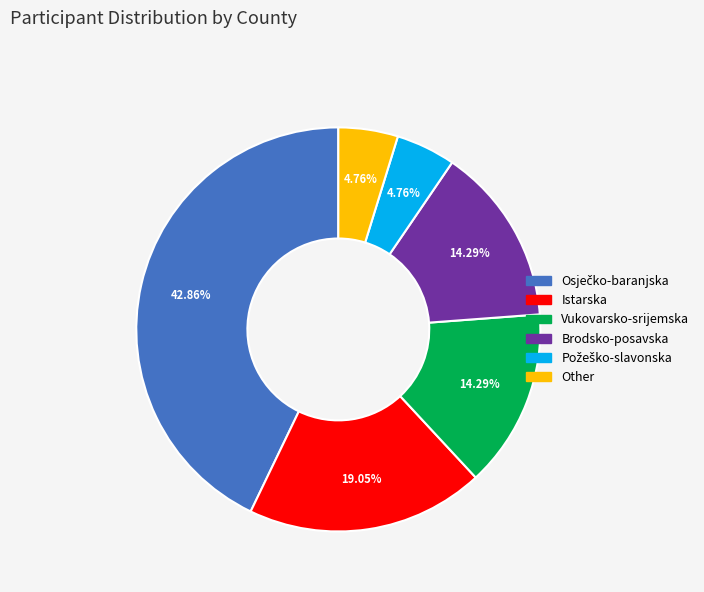

How many slices are in this pie chart?

6